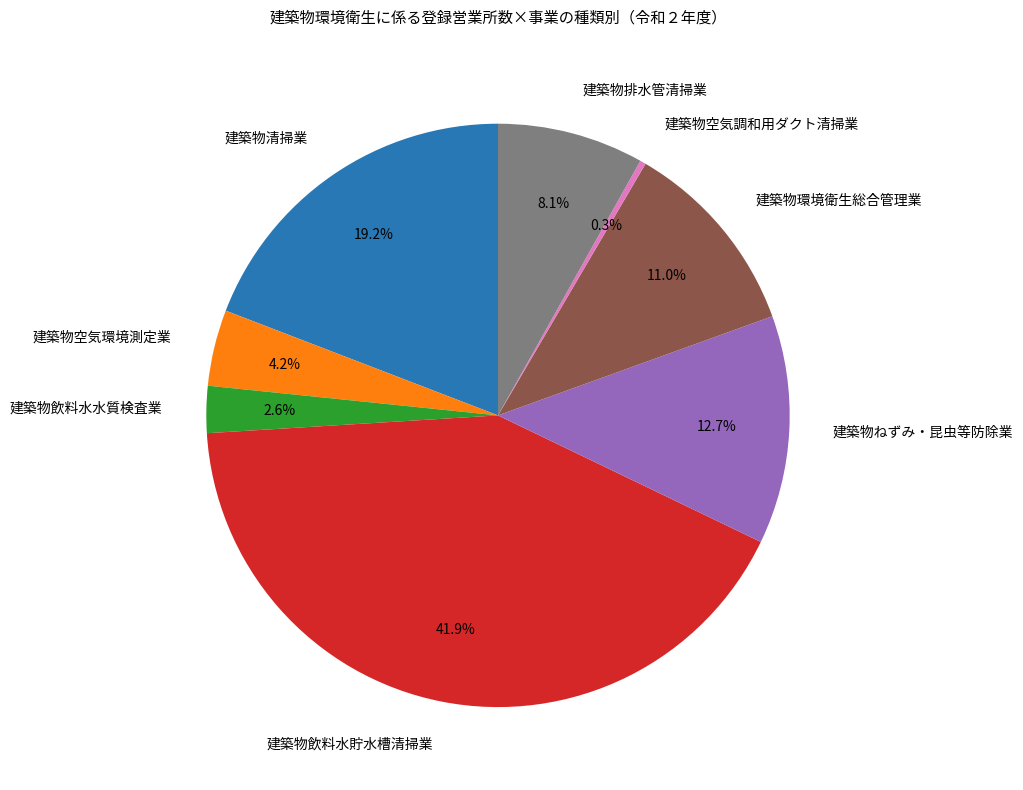

To the nearest percent, what is the combined percentage of 建築物環境衛生総合管理業 and 建築物飲料水貯水槽清掃業?

53%